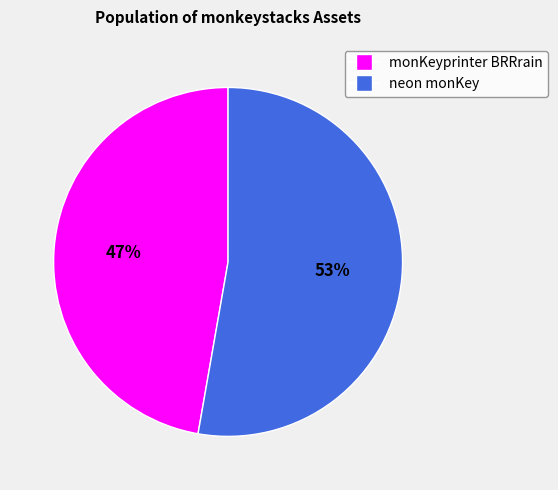

To the nearest percent, what is the average slice percentage?

50%